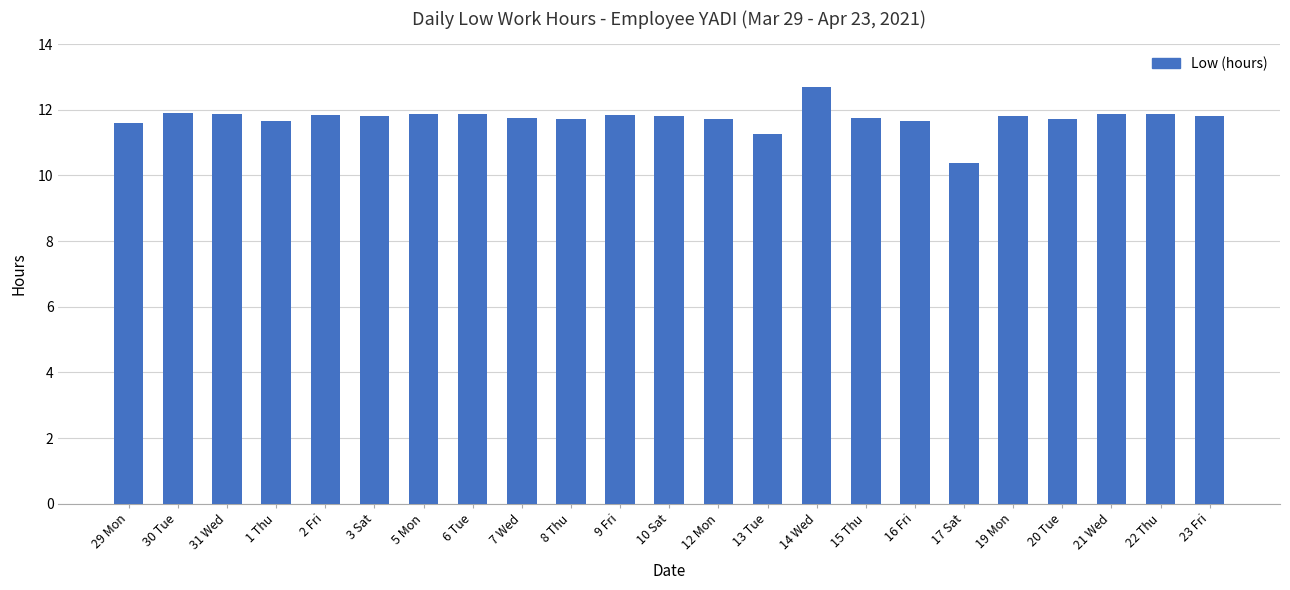

What is the ratio of the value at 15 Thu to the value at 12 Mon?

1.0